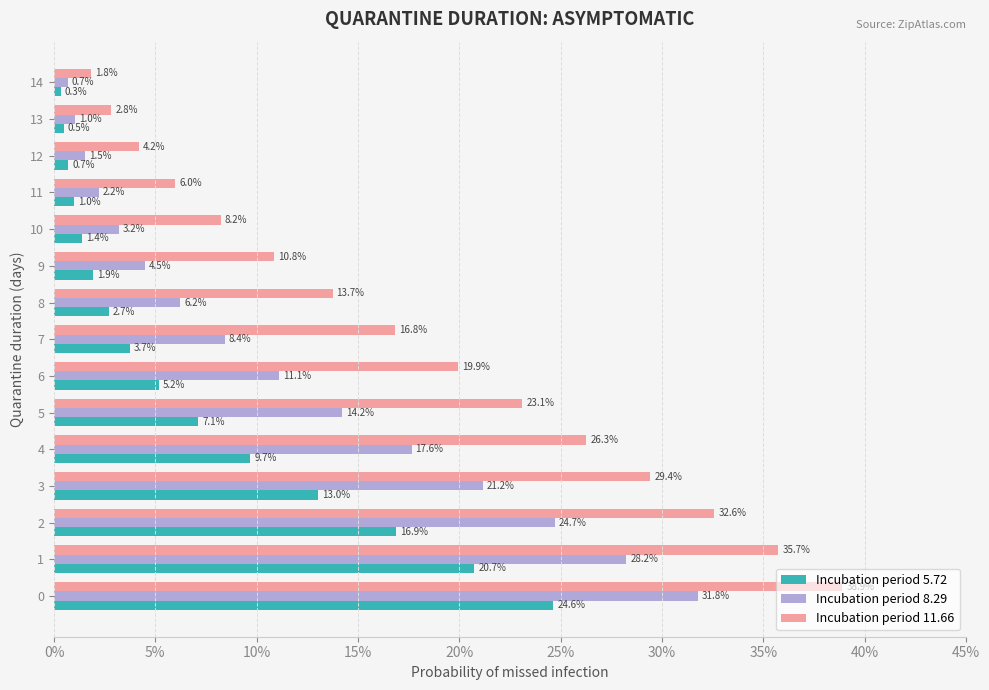

What is the label of the 12th bar from the left?

11